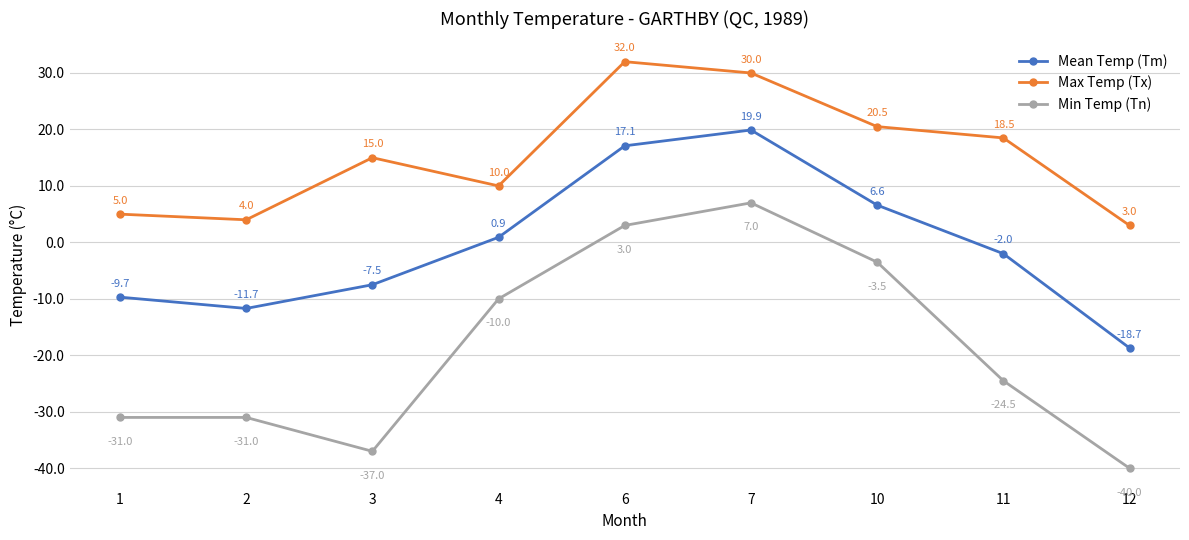

What is the value of the Min Temp (Tn) point at the 1st from the left?

-31.0